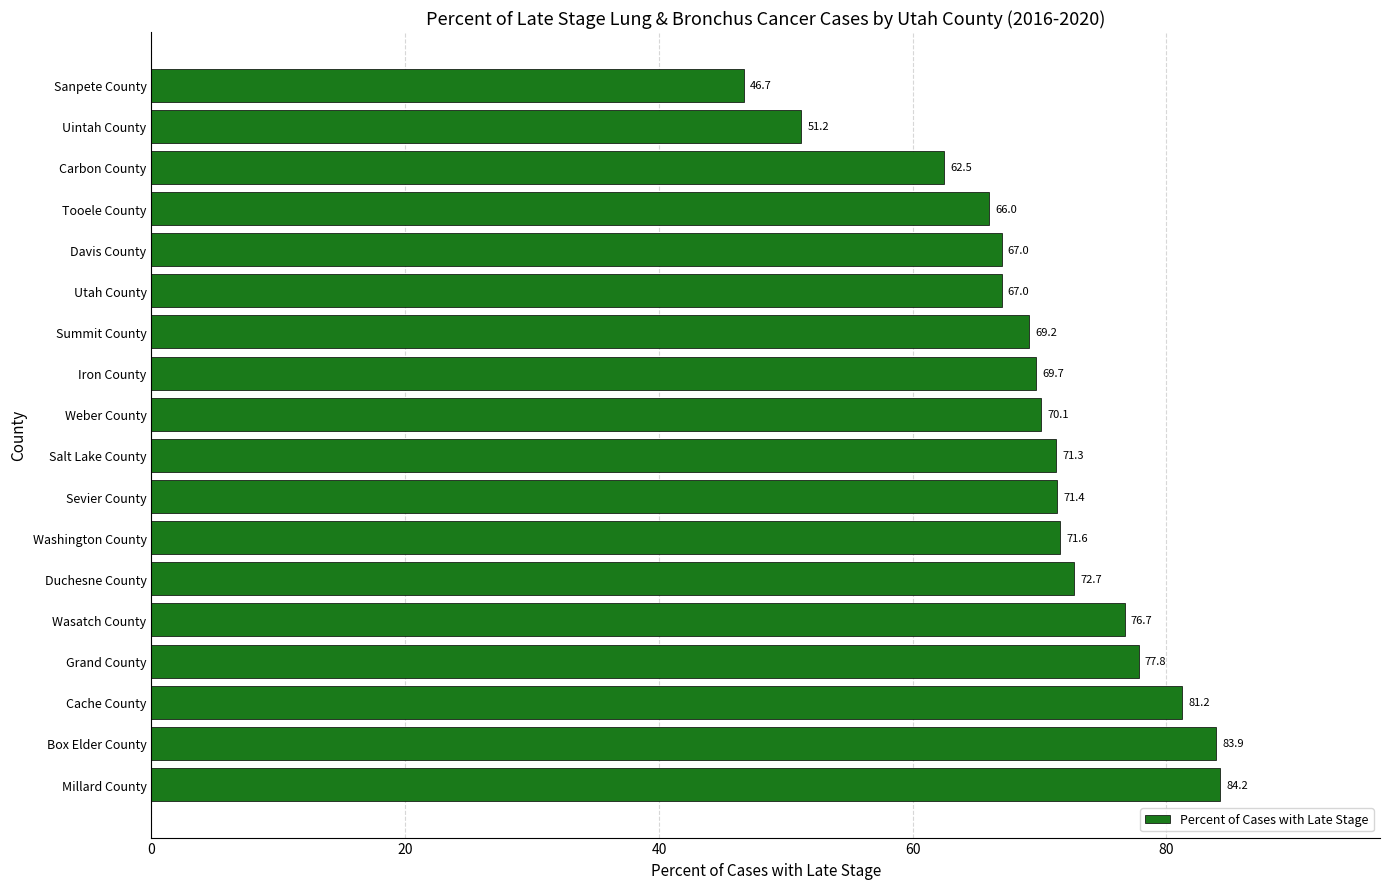

Which has a higher value, Sevier County or Millard County?

Millard County